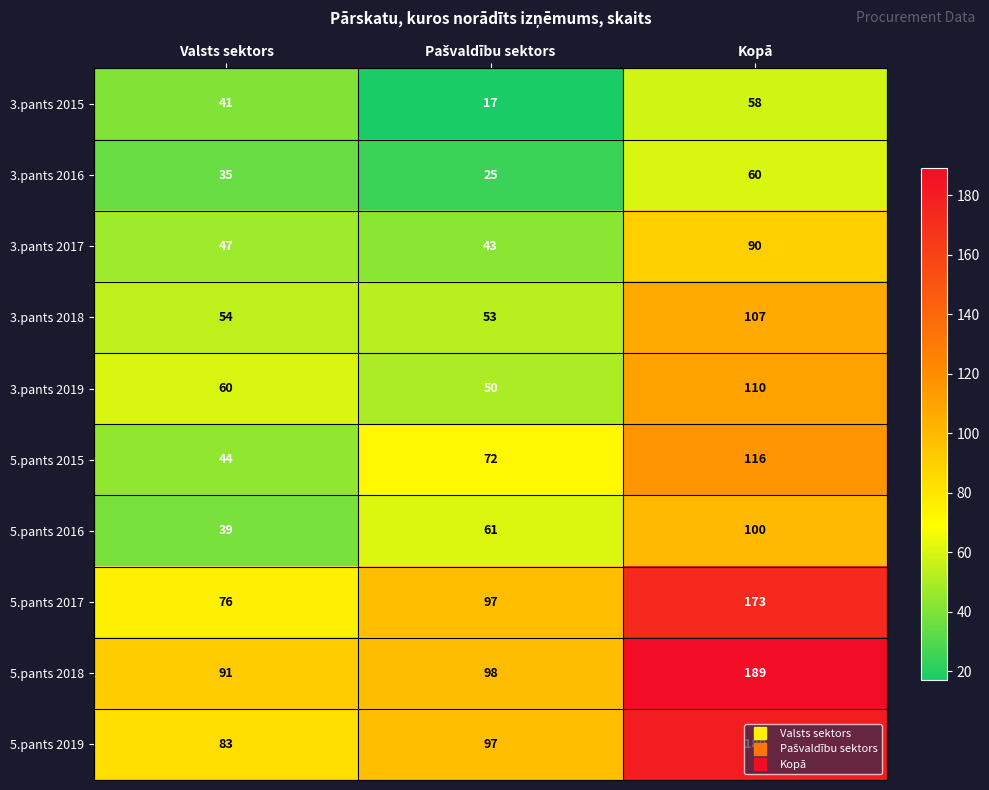

Where is 3.pants 2016 nearest to the value 42?

Valsts sektors